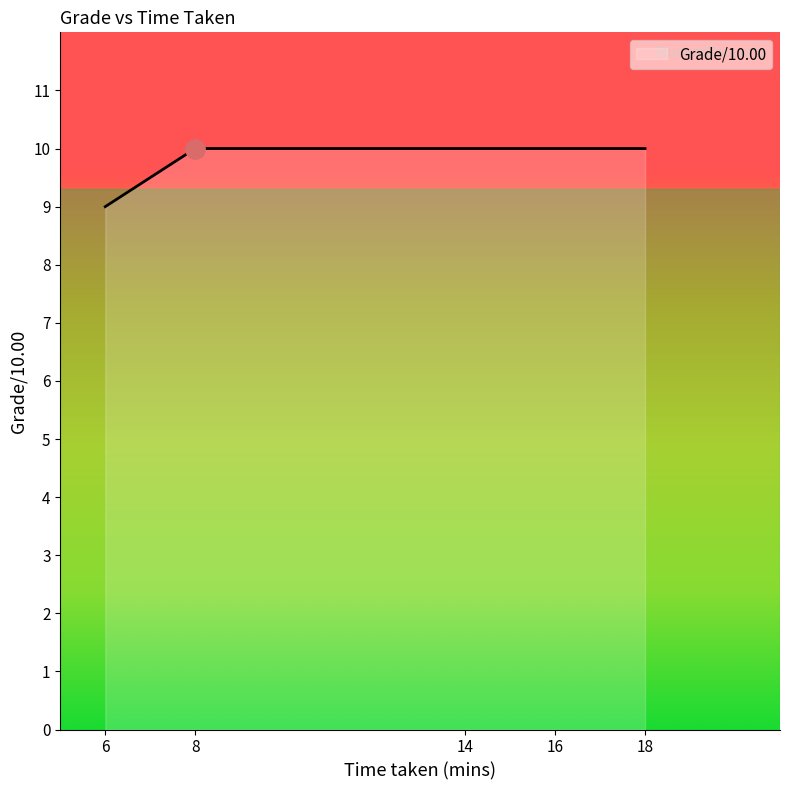

Approximately how many times larger is the value at 6 compared to 18?

0.9